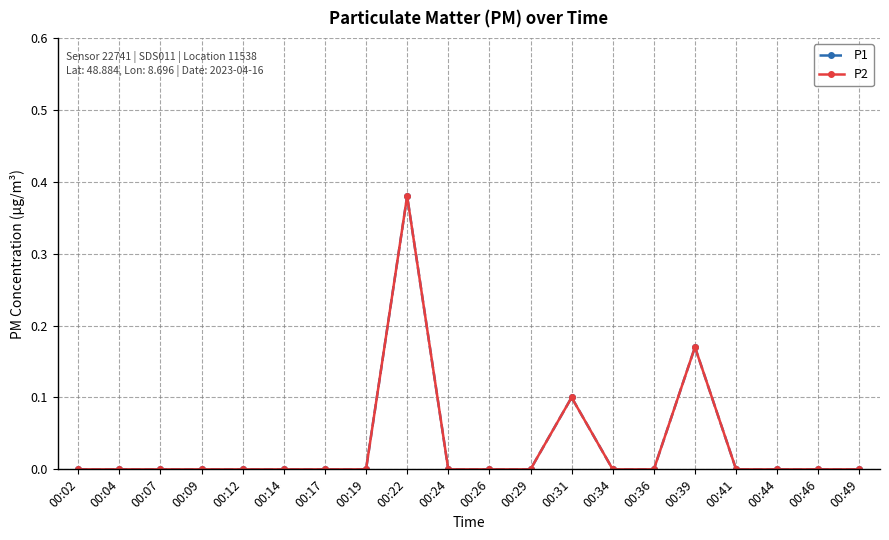

True or false: P2 and P1 cross at least once.

False